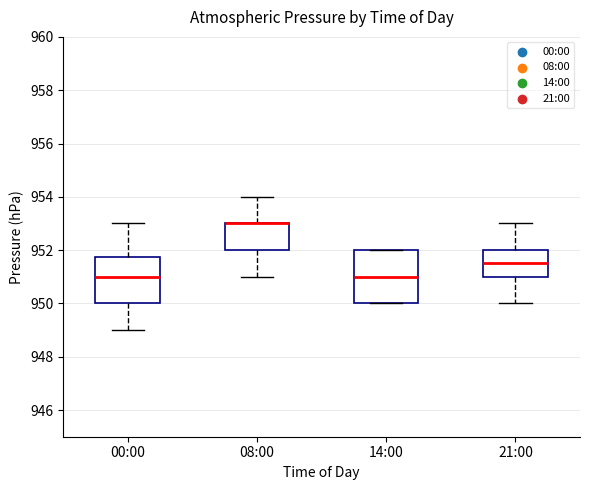

Reading left to right, transcribe this box plot: for each box, give where its median line is, the range the box spans, and where its two whiskers end, as read against the y-axis. The values are not printed on the chart, so give them approximately, as read against the axis.

00:00: median 951.0, box 950.0 to 951.8, whiskers 949.0 to 953.0
08:00: median 953.0 (drawn on the box's upper edge), box 952.0 to 953.0, whiskers 951.0 to 954.0
14:00: median 951.0, box 950.0 to 952.0, whiskers 950.0 to 952.0
21:00: median 951.6, box 951.0 to 952.0, whiskers 950.0 to 953.0